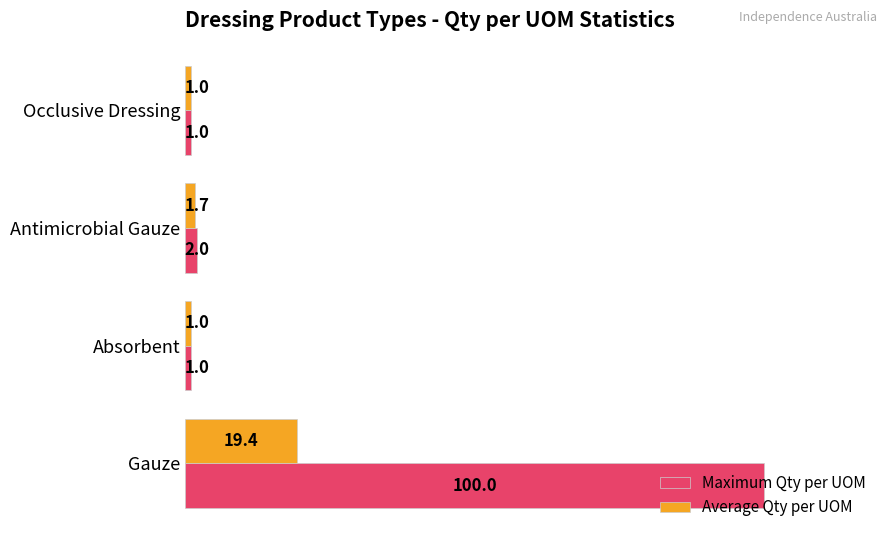

What is the difference between the maximum and minimum values in the Average Qty per UOM series?

18.4